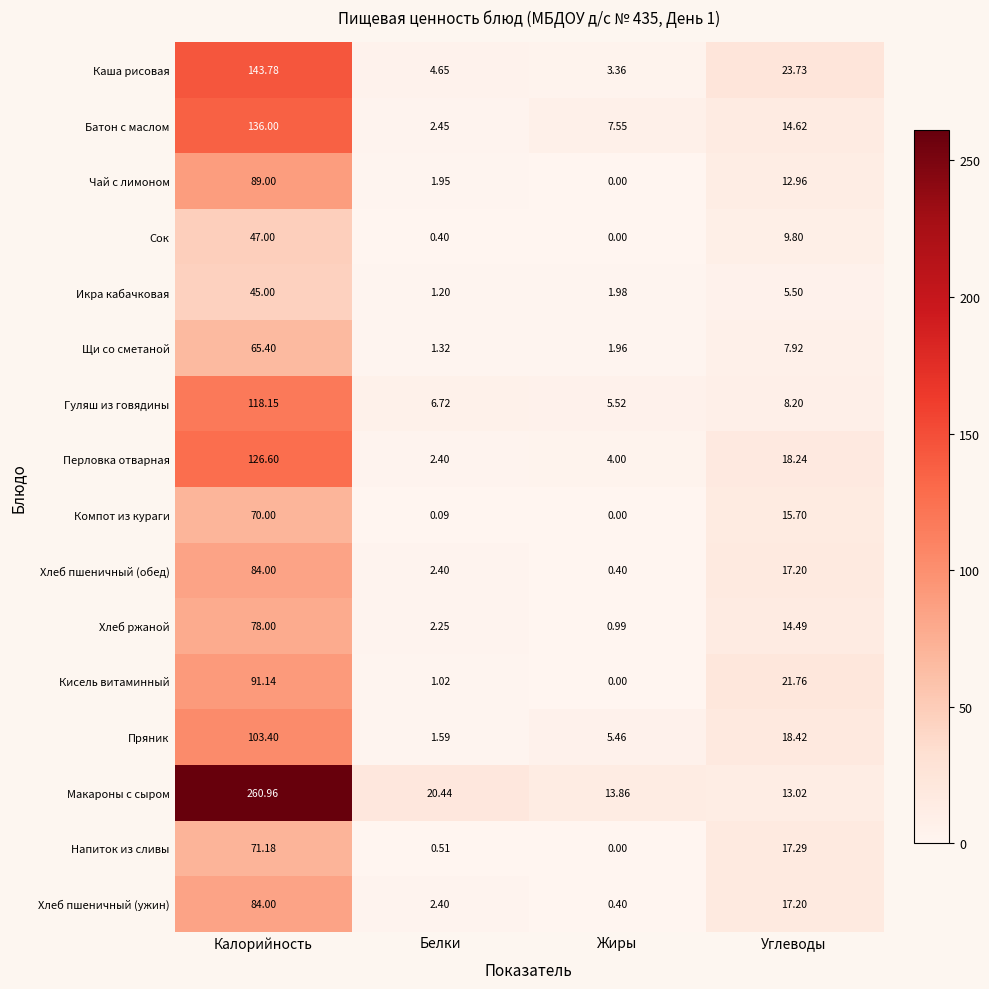

Between Калорийность and Жиры, which series saw the biggest shift?

Макароны с сыром